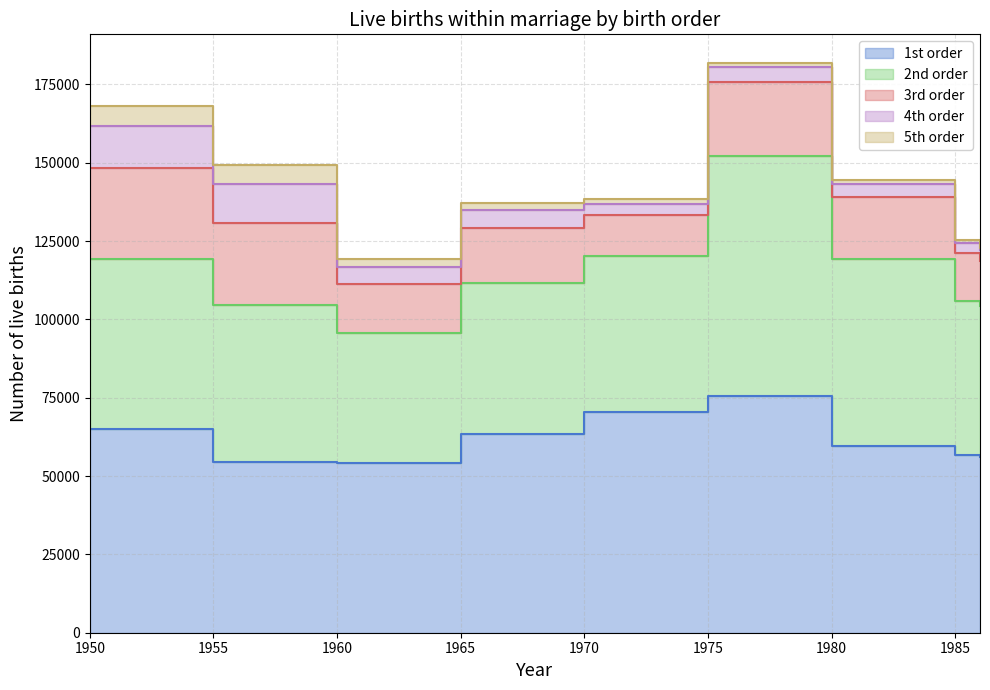

What is the total value across all series at 1980?

144337